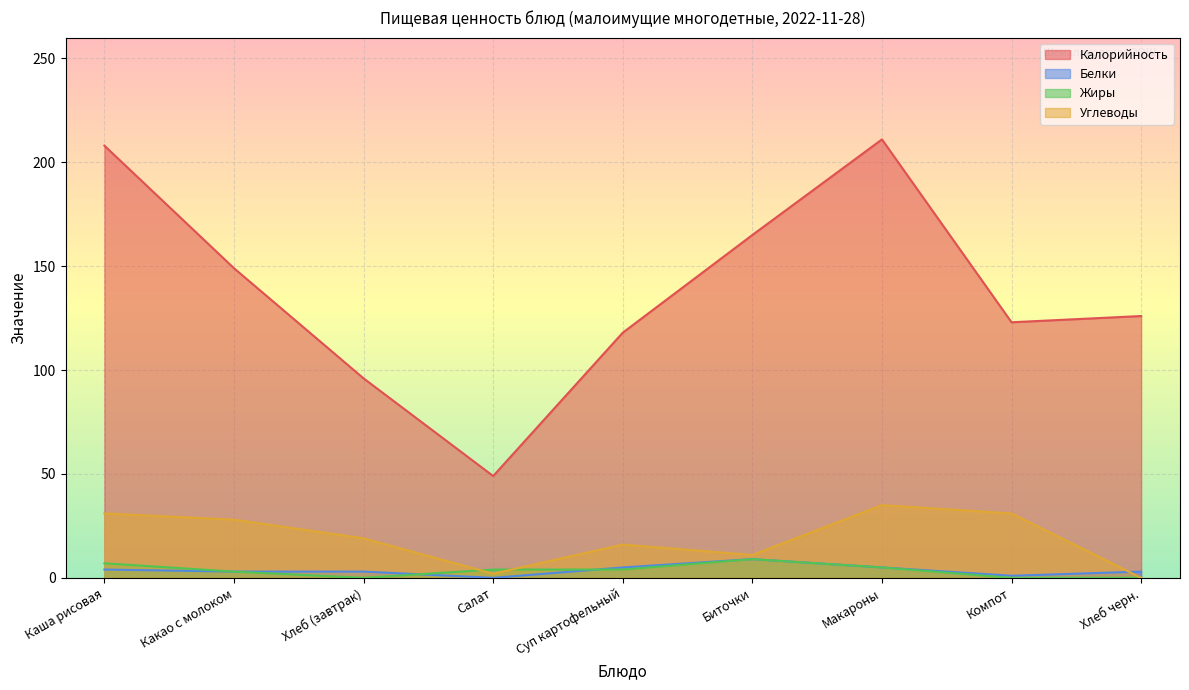

The value of Углеводы at Какао с молоком is 19. True or false?

False